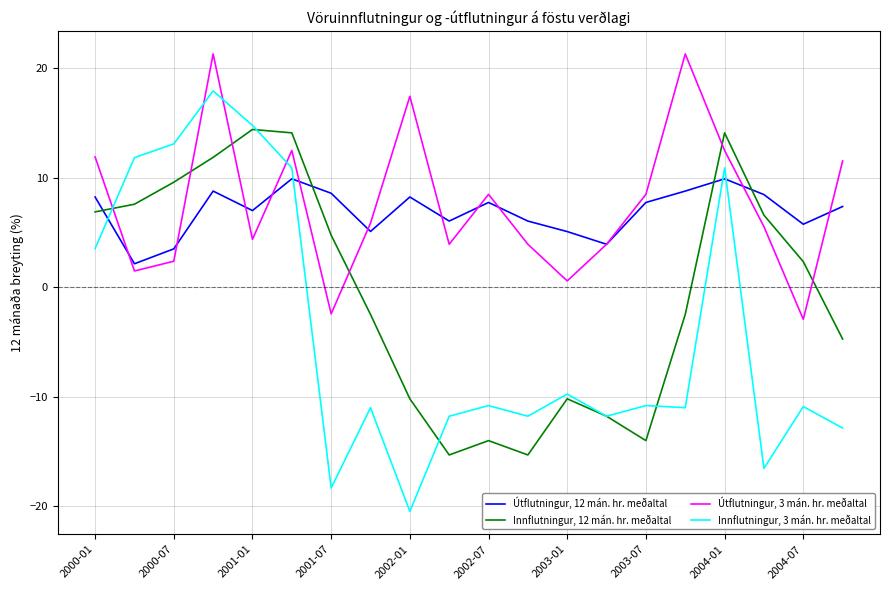

What is the difference between the maximum and second lowest values in the Innflutningur, 12 mán. hr. meðaltal series?

29.7